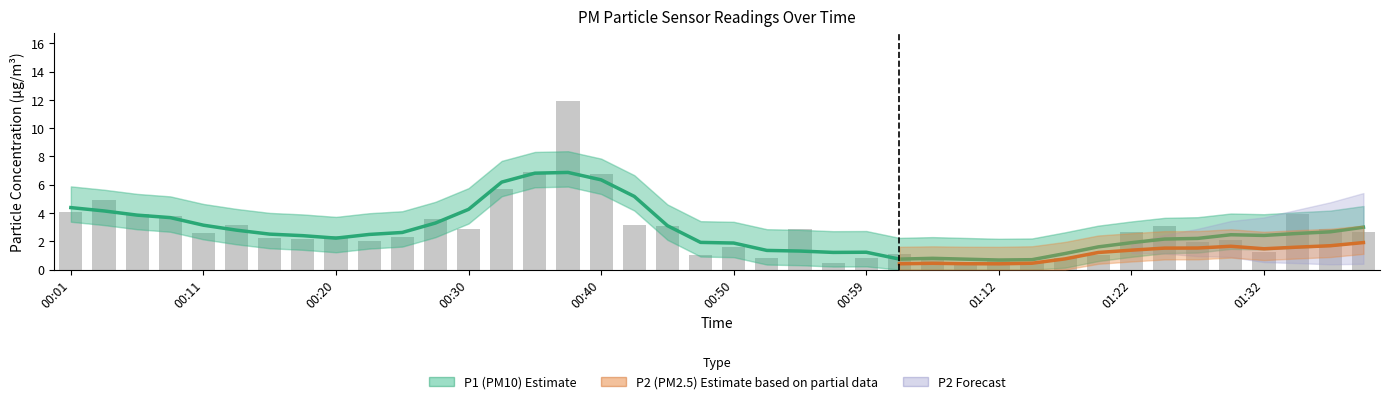

Are the bars grouped side by side (vs. stacked)?

No